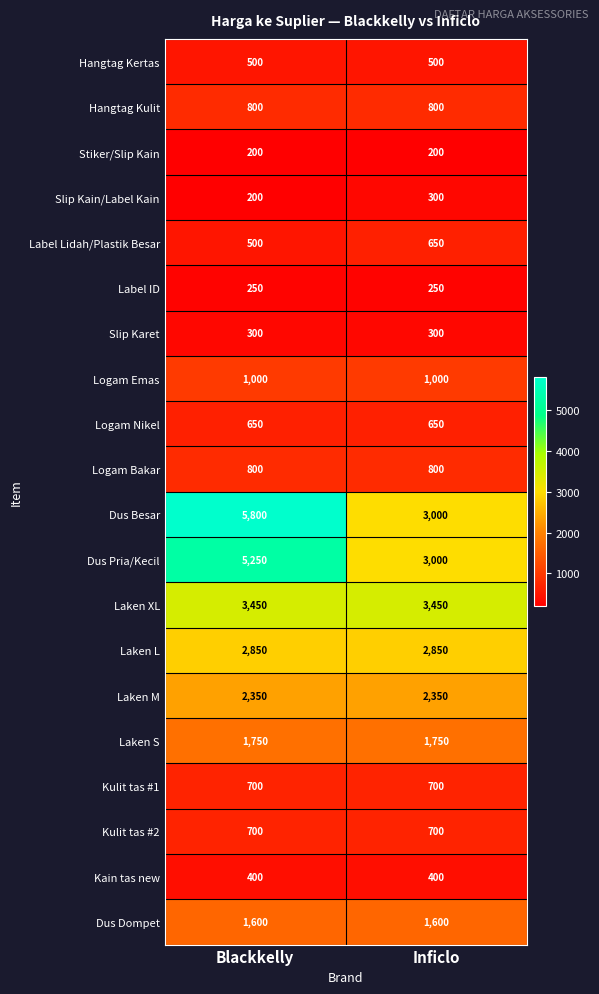

What is the smallest value displayed?

200